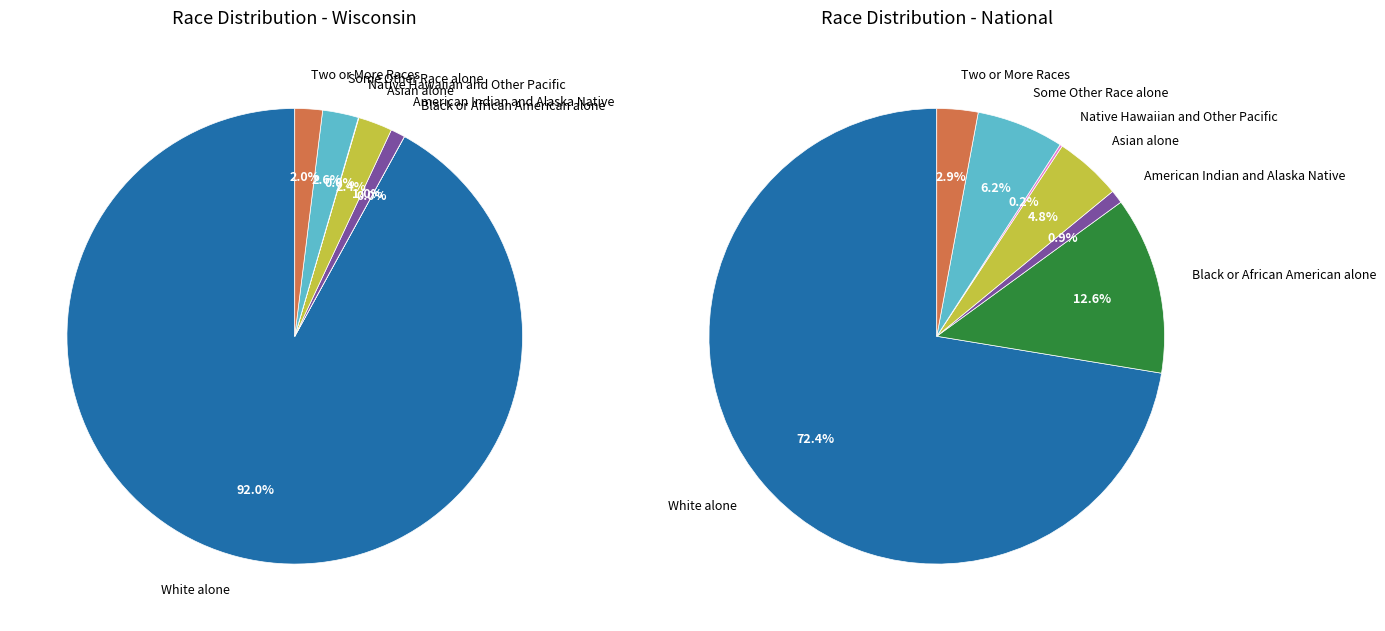

Does Some Other Race alone account for over 50% of the chart?

No